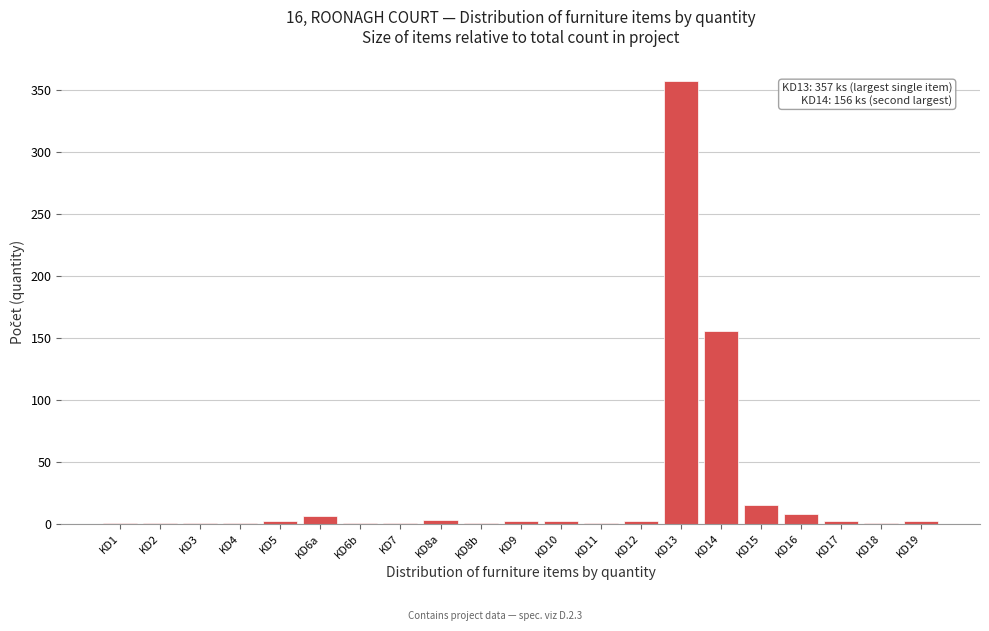

What is the maximum value shown in the chart?

357